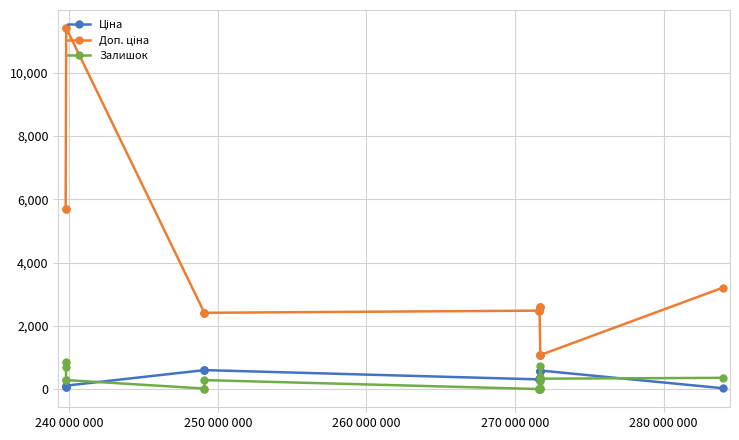

What is the difference between the second highest and second lowest values in the Залишок series?

730.0